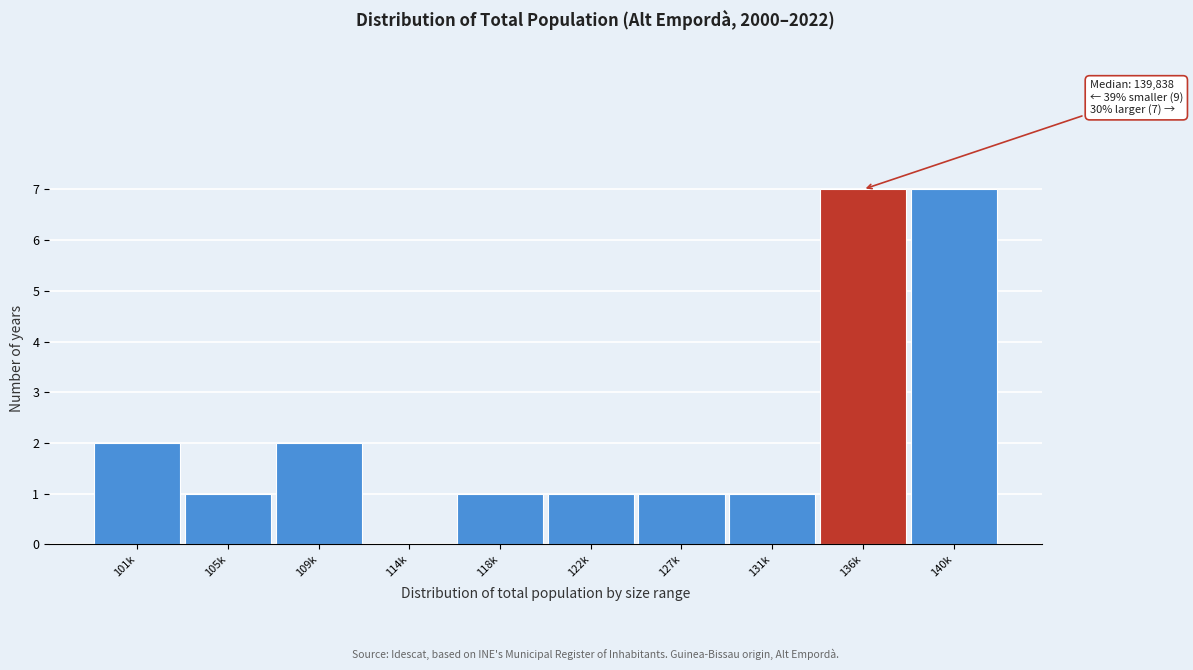

Reading left to right, list all the values displayed in this chart.

101k=2	105k=1	109k=2	114k=0	118k=1	122k=1	127k=1	131k=1	136k=7	140k=7